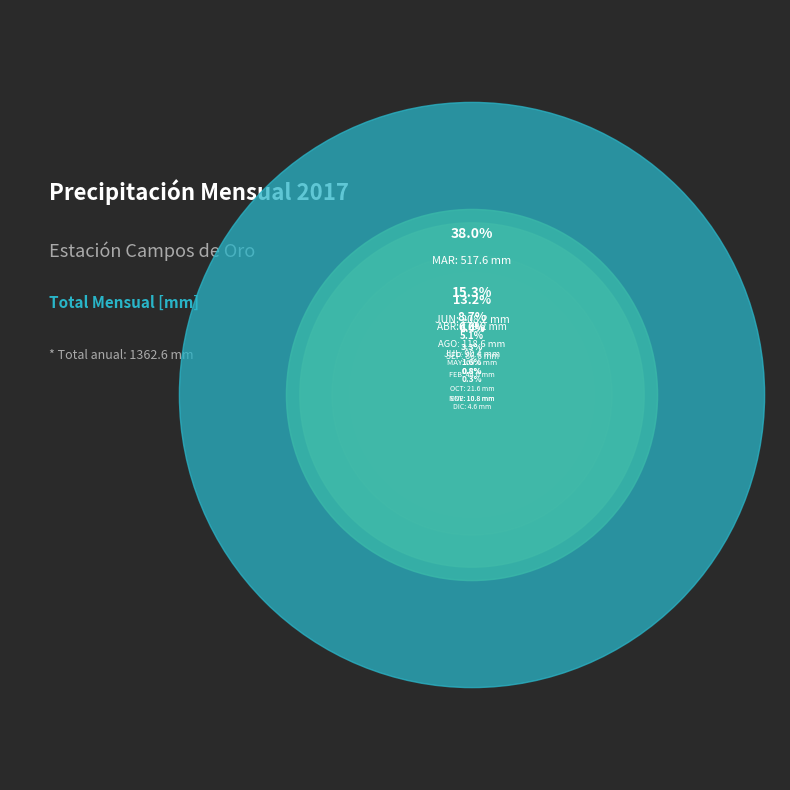

Do DIC and JUL together represent more than half of the pie?

No